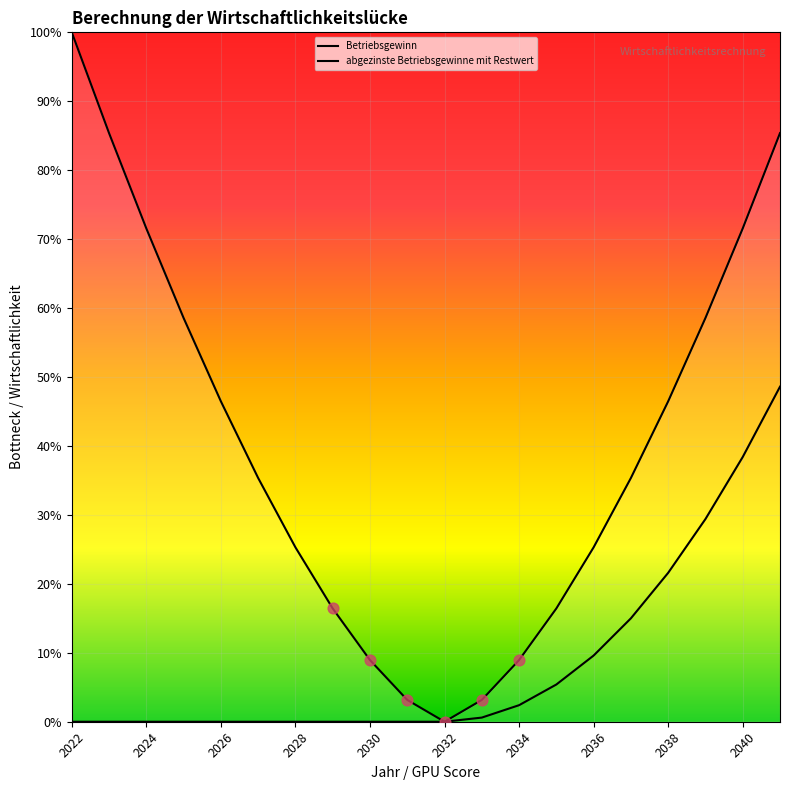

Does the chart have visible grid lines?

Yes